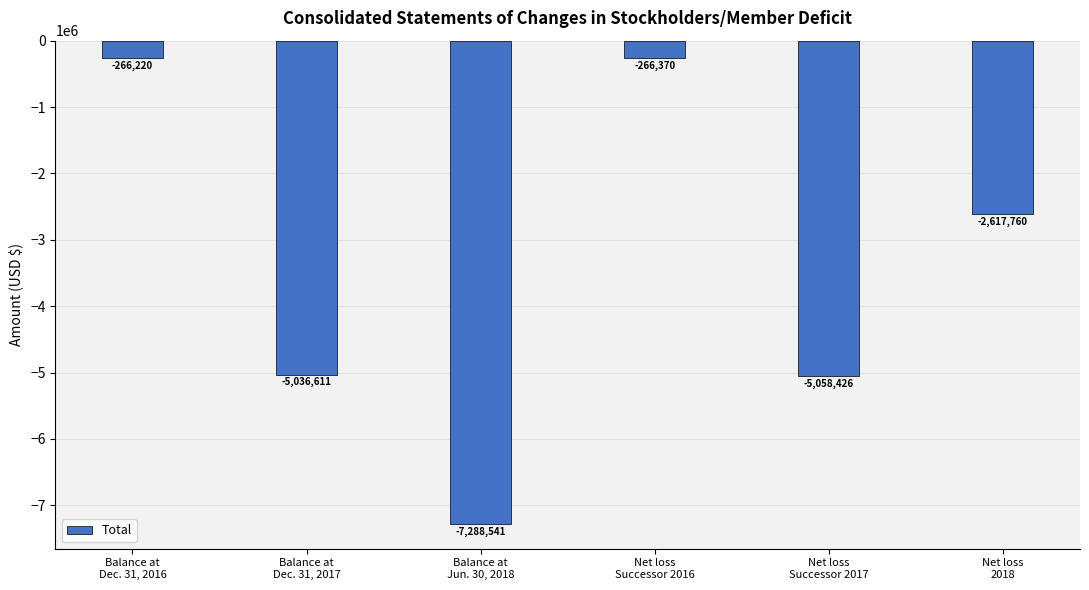

Which category has the lowest value across all series?

Balance at
Jun. 30, 2018